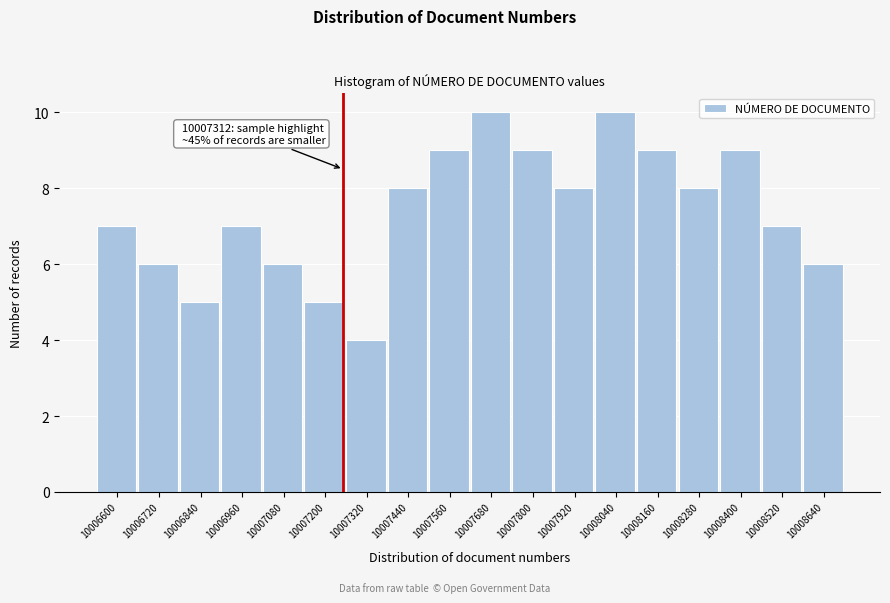

Reading left to right, list all the values displayed in this chart.

10006600=7	10006720=6	10006840=5	10006960=7	10007080=6	10007200=5	10007320=4	10007440=8	10007560=9	10007680=10	10007800=9	10007920=8	10008040=10	10008160=9	10008280=8	10008400=9	10008520=7	10008640=6